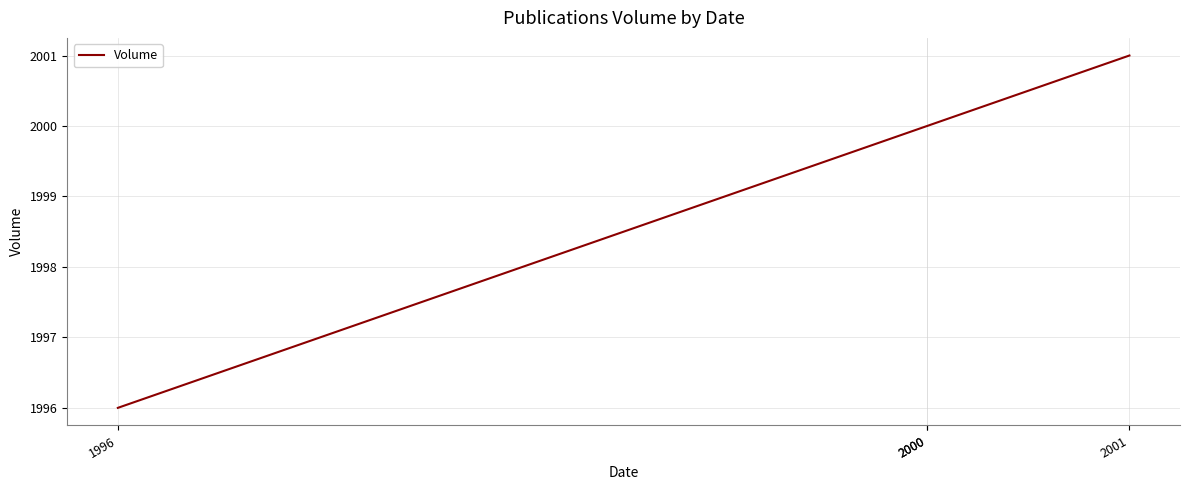

Where does the data first go above 2000?

2001